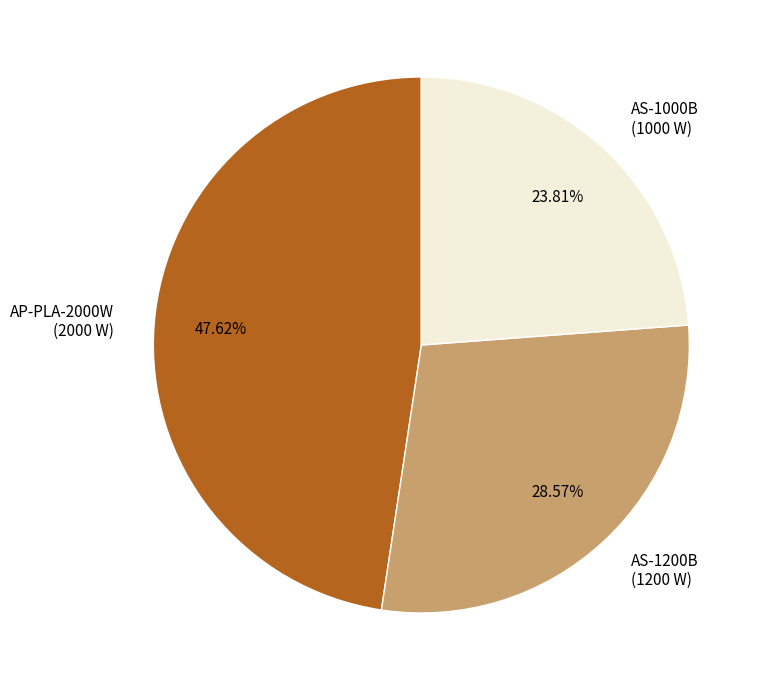

How many segments does this pie chart have?

3